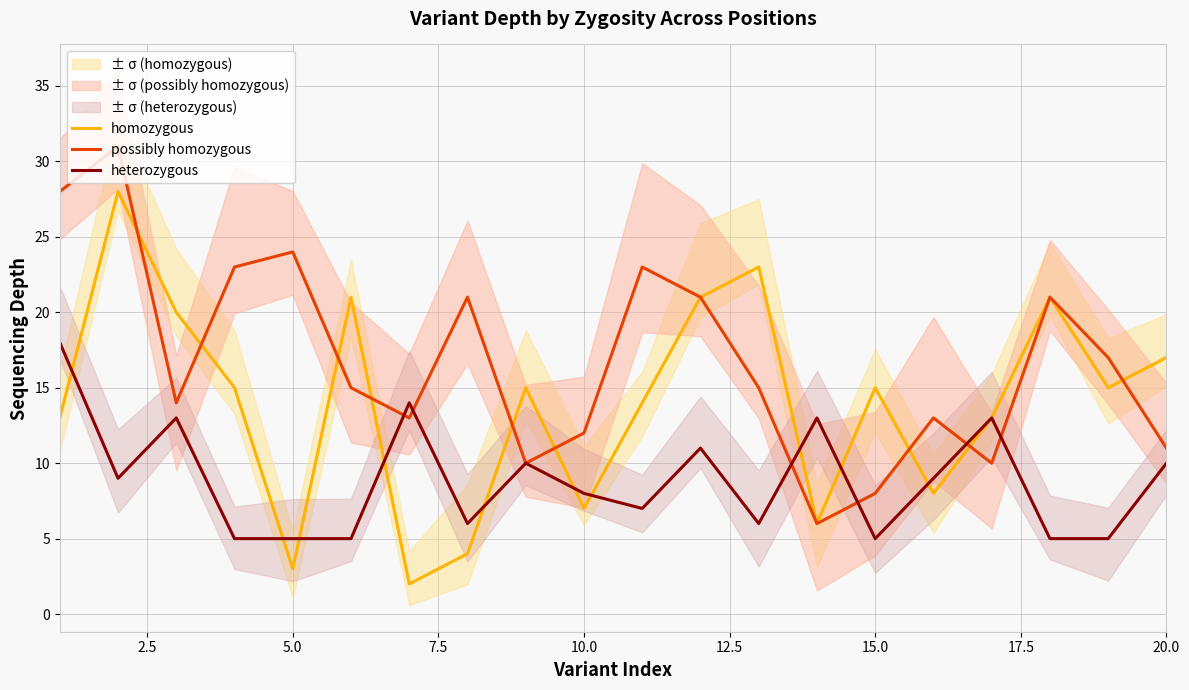

The value of homozygous at 20.0 is 17. True or false?

True